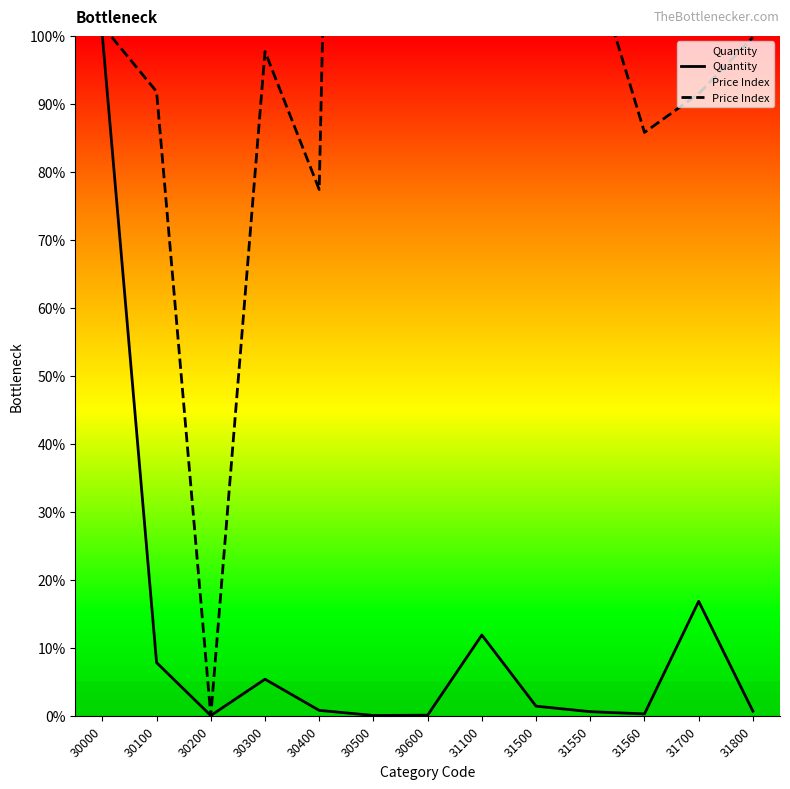

Is it true that Price Index equals 21.5 at 30300?

False